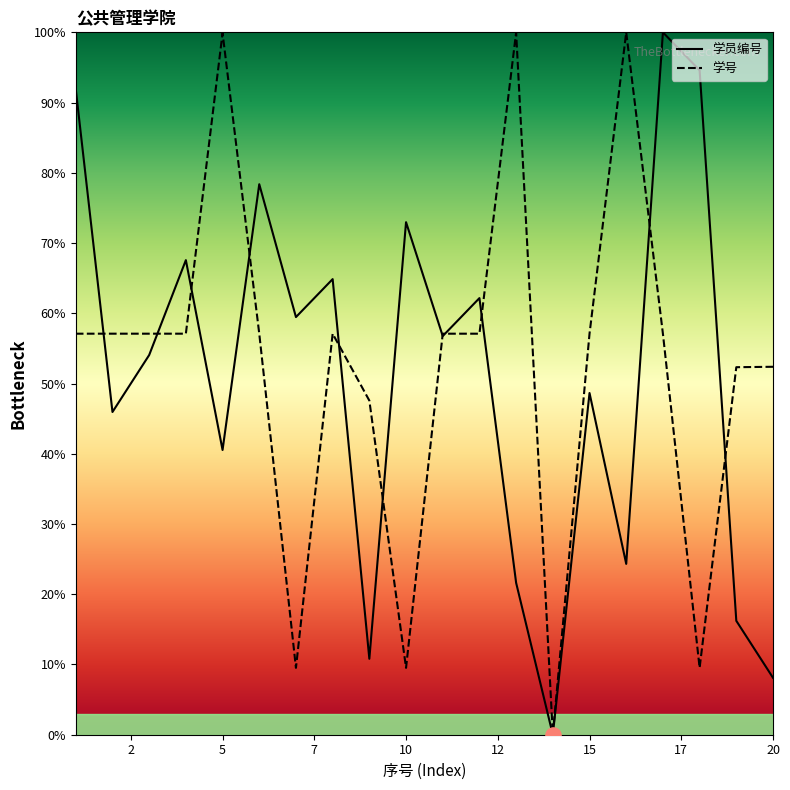

At how many categories does at least one series exceed 0?

19